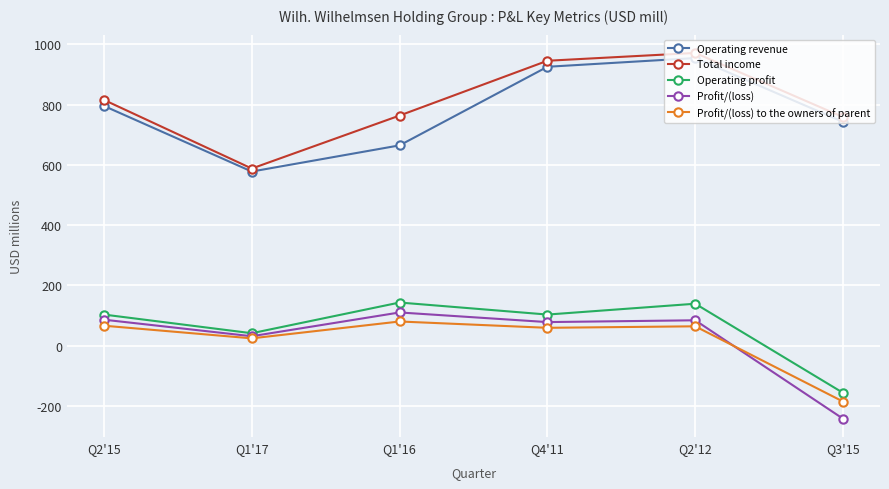

Where is Profit/(loss) nearest to the value -66?

Q1'17